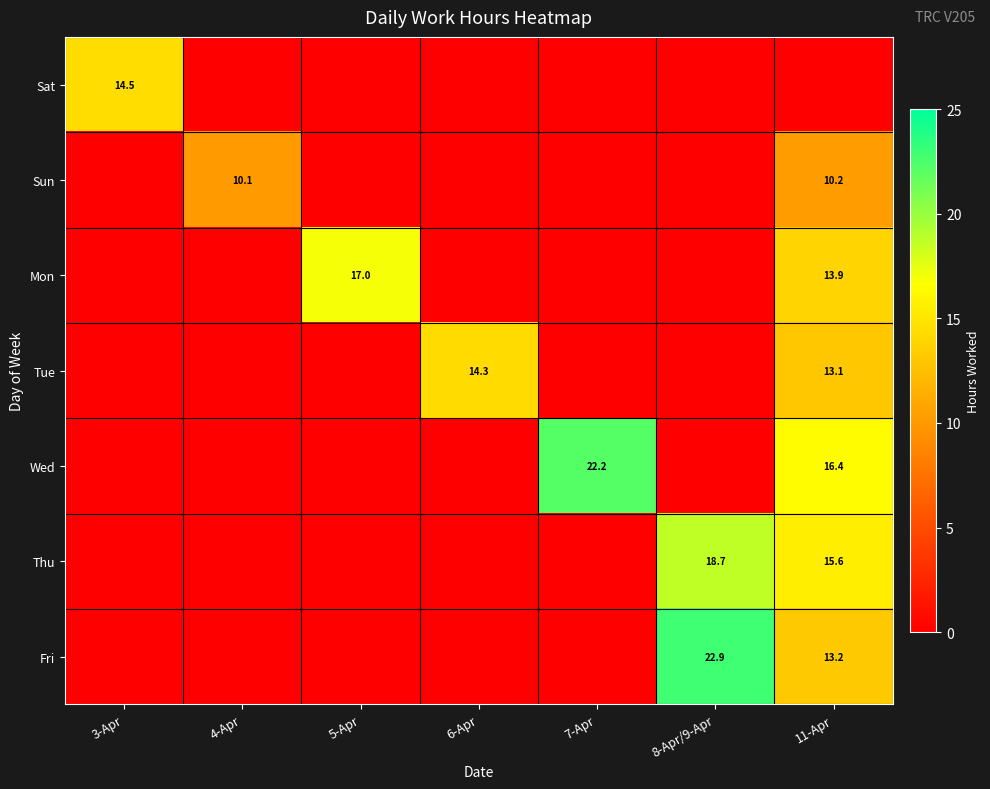

At which label does Mon reach its peak?

5-Apr